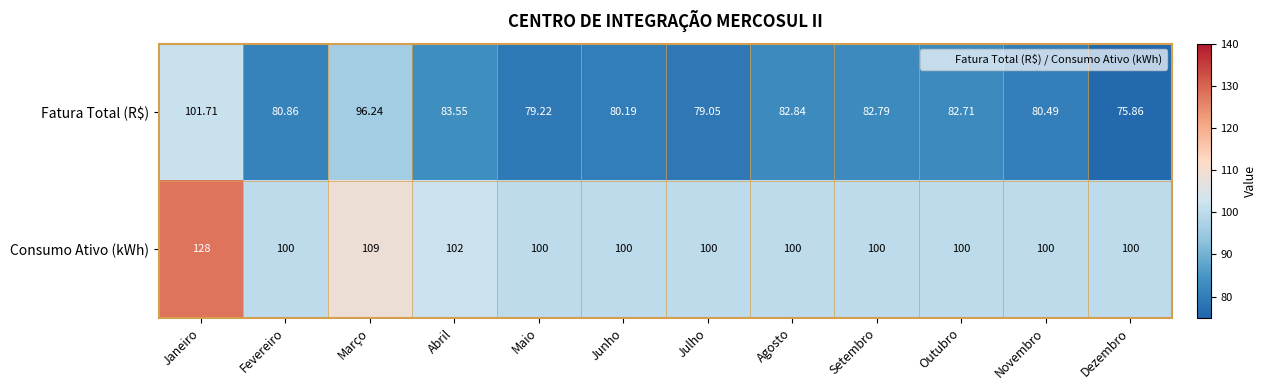

At which category does the chart reach its minimum across all series?

Dezembro